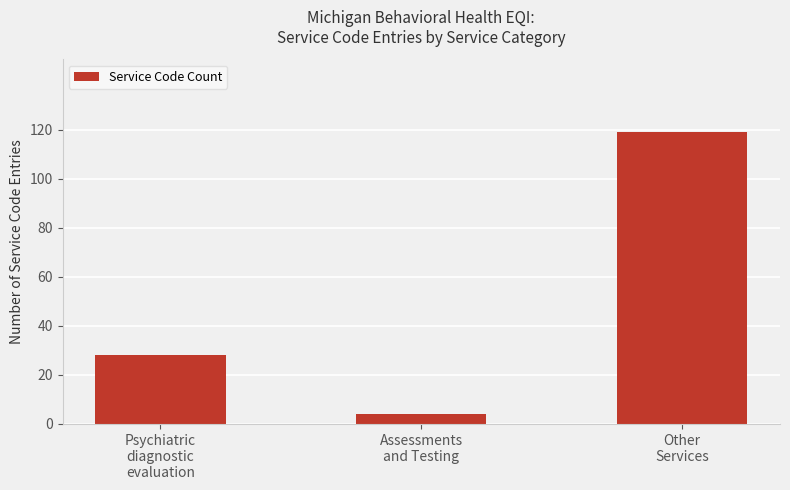

Reading left to right, extract all data points from this chart.

28	4	119